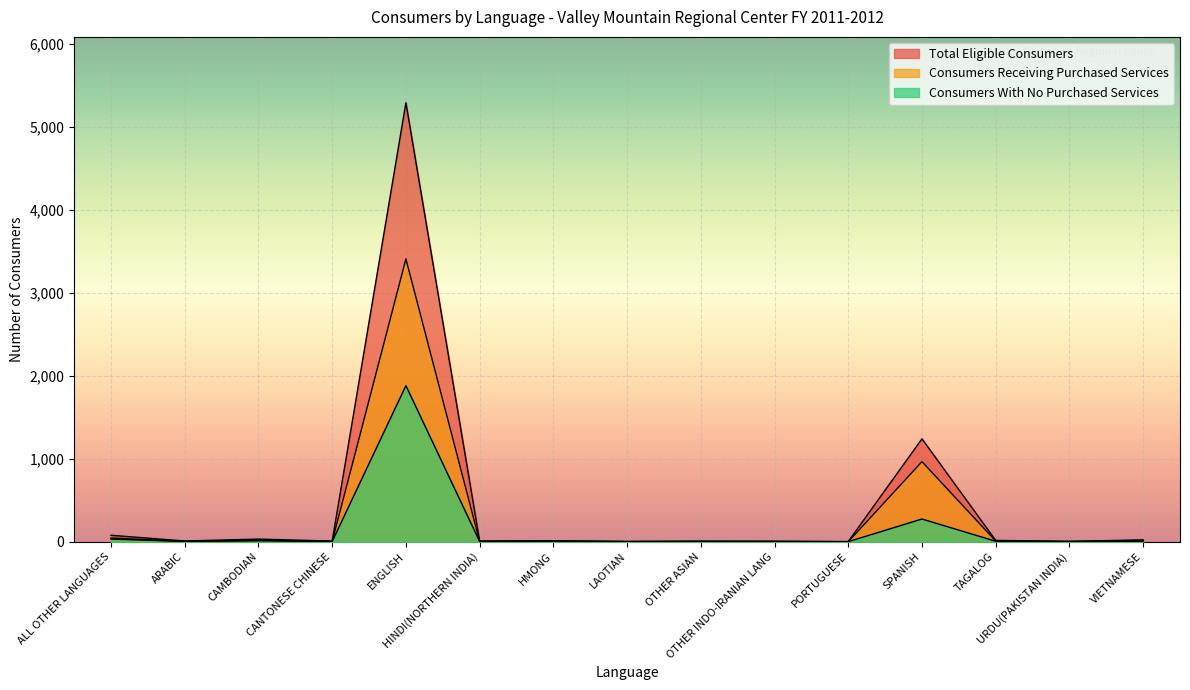

True or false: Consumers With No Purchased Services and Total Eligible Consumers cross at least once.

False